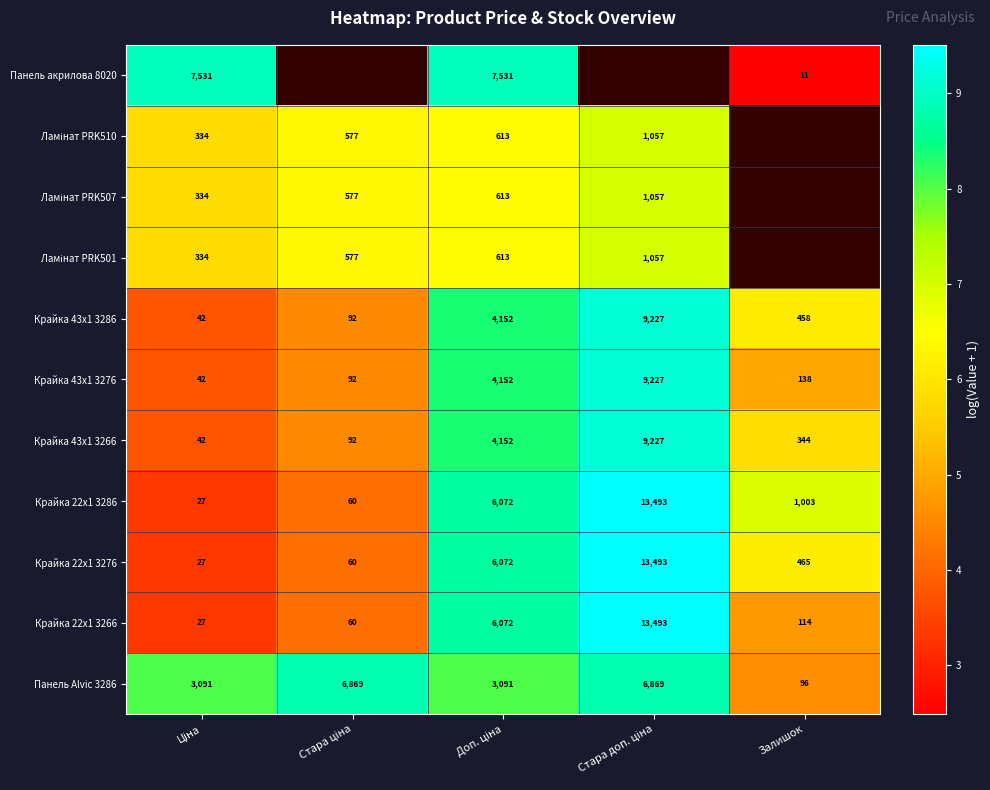

How many values in the Панель акрилова 8020 series exceed 8?

2